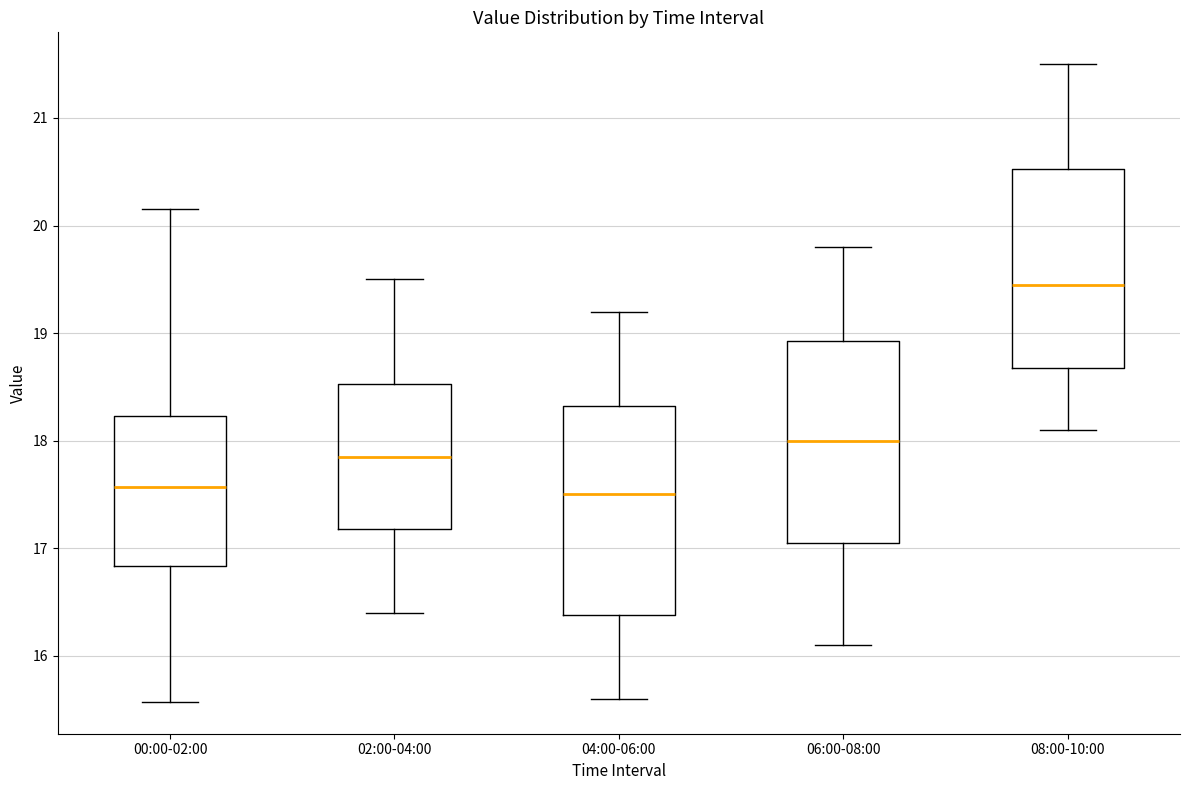

Where does the median line of the box for 06:00-08:00 sit on the y-axis? The values are not printed on the chart, so give them approximately, as read against the axis.

18.0